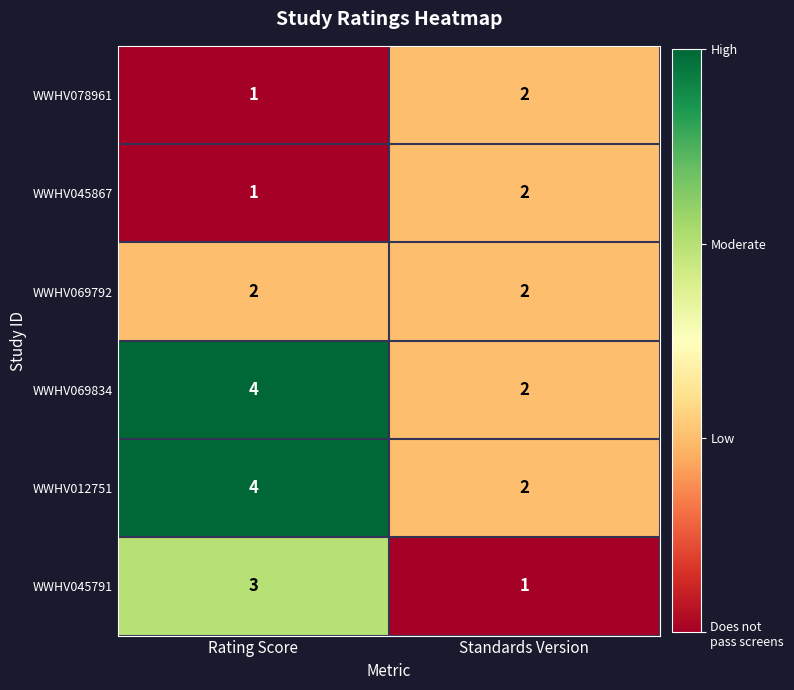

True or false: WWHV045791 has a value of 3 at Rating Score.

True